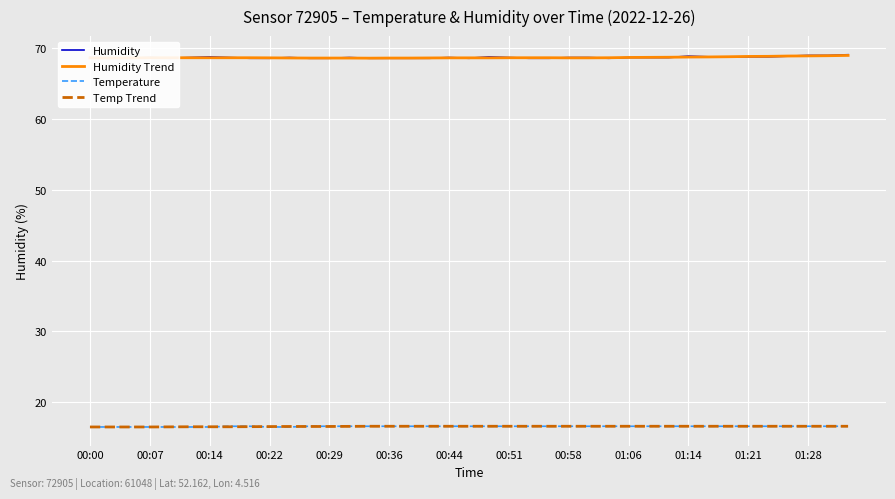

List the series in order of their peak value, lowest first.

Temperature, Temp Trend, Humidity Trend, Humidity